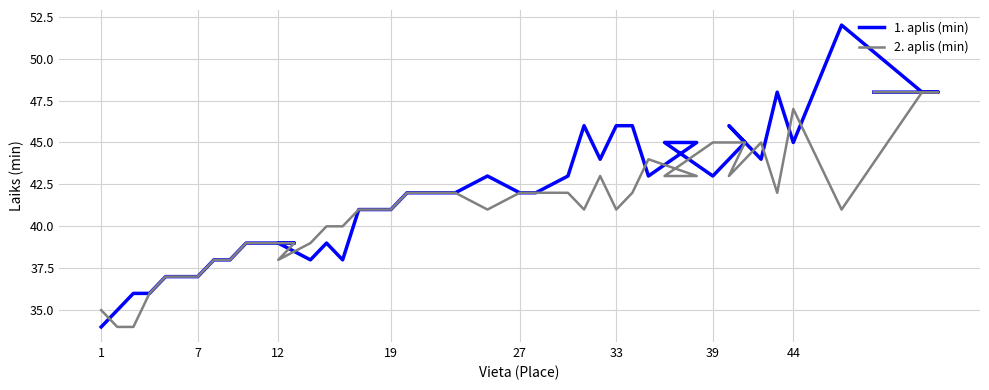

True or false: 1. aplis (min) has more than 0 interior local peaks.

True